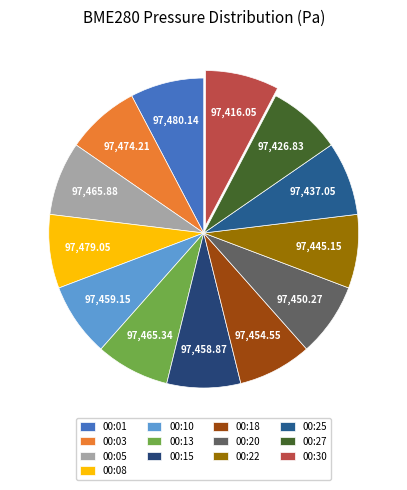

How many segments does this pie chart have?

13